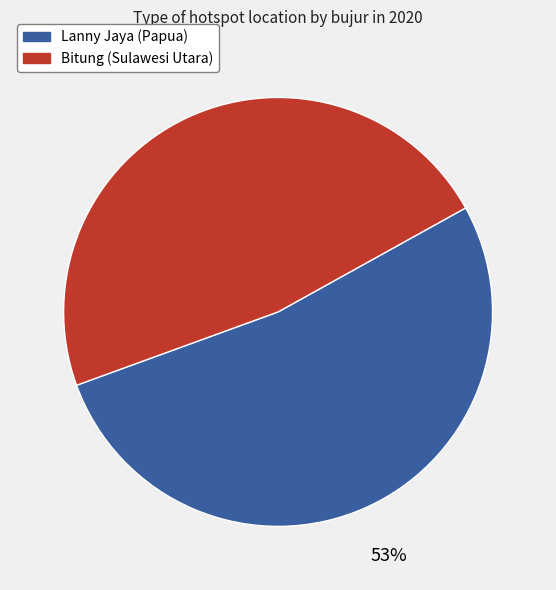

How many slices are in this pie chart?

2